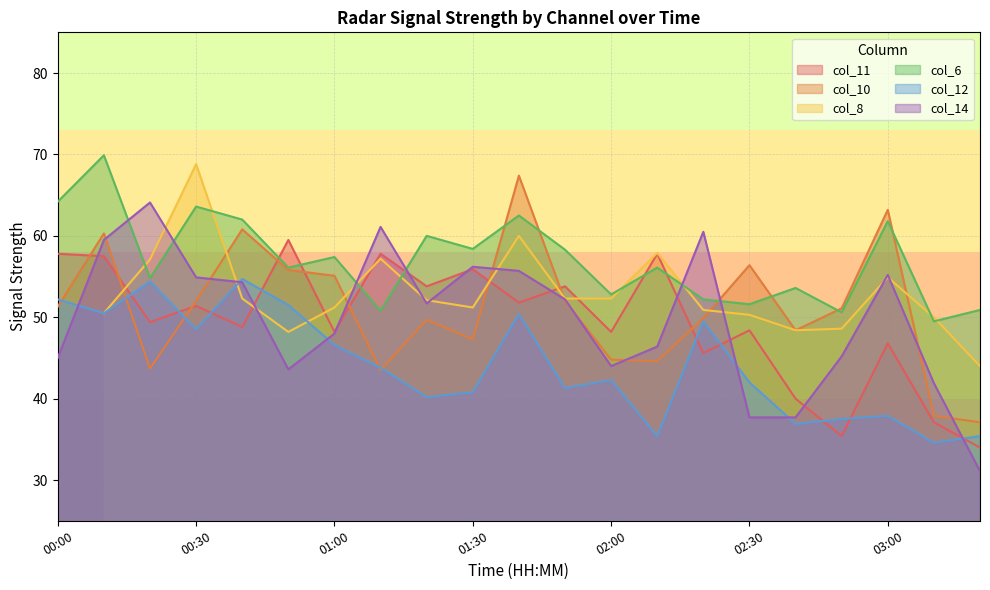

What position from the left is 02:30?

16